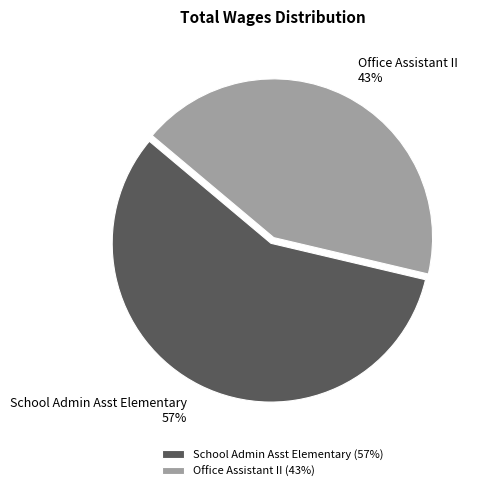

What is the ratio of the value at School Admin Asst Elementary to the value at Office Assistant II?

1.3